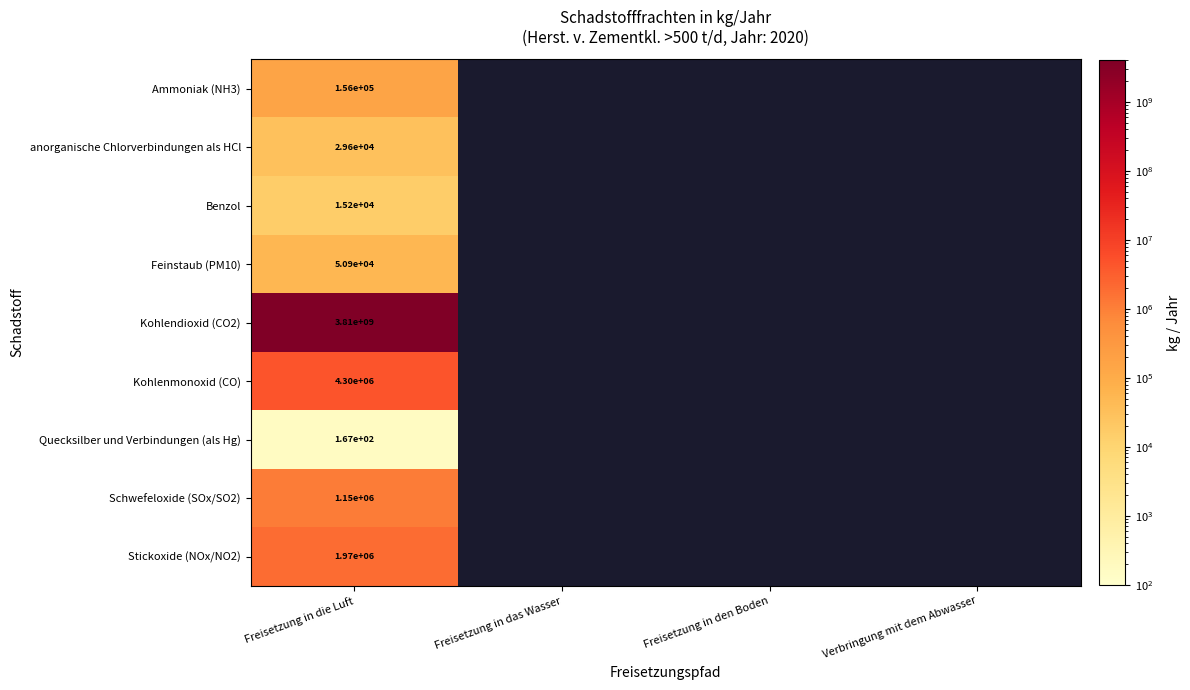

Is it true that Kohlendioxid (CO2) equals 6626160721 at Freisetzung in die Luft?

False